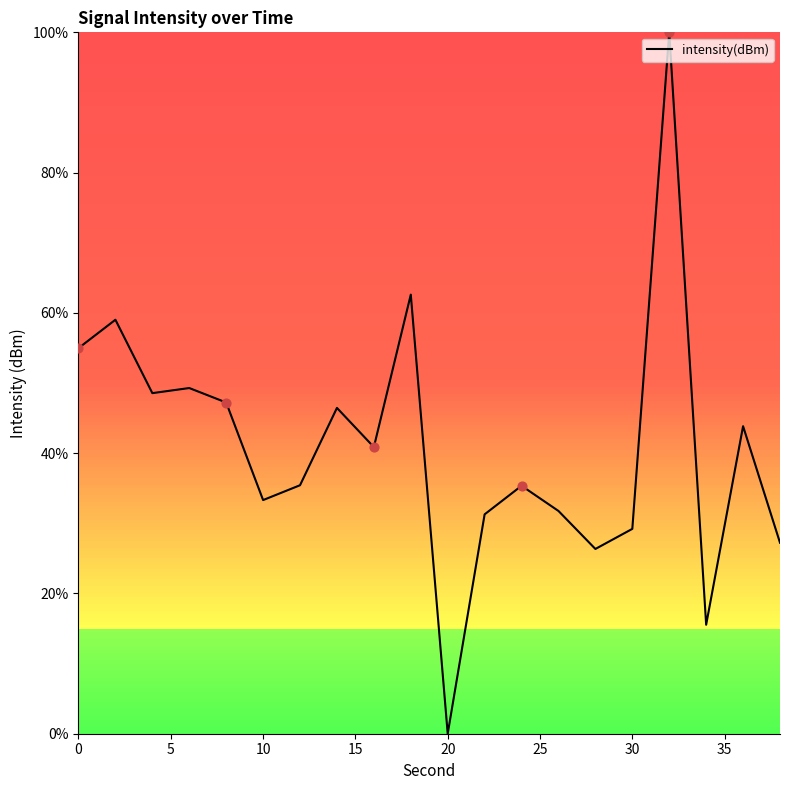

What is the difference between the maximum and minimum values?

100.0